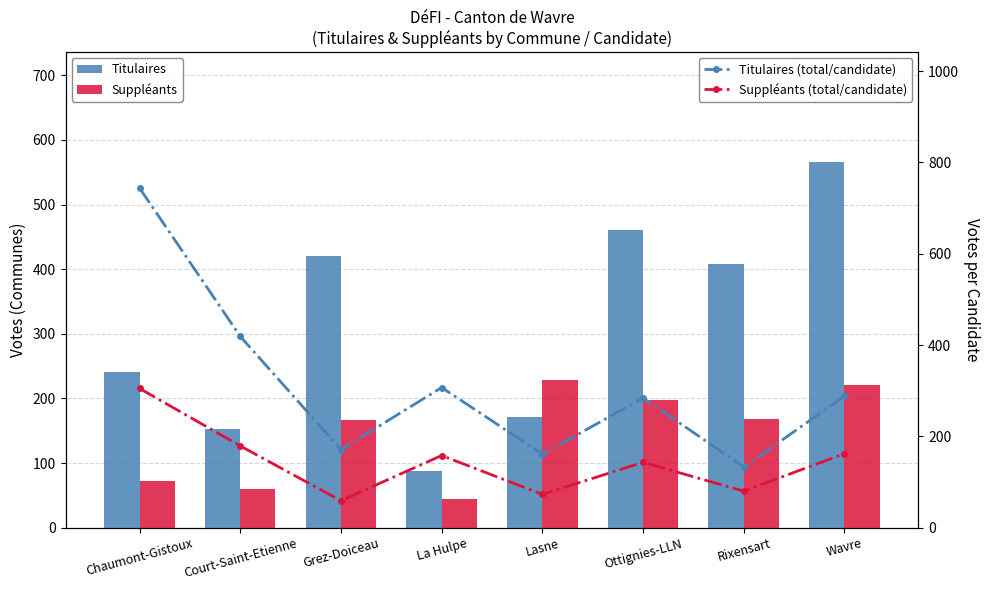

What is the difference between the Titulaires values at Ottignies-LLN and La Hulpe?

372